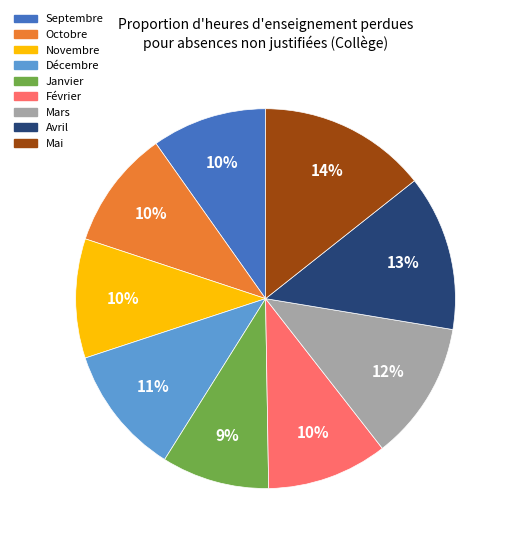

Do Décembre and Novembre together represent more than half of the pie?

No